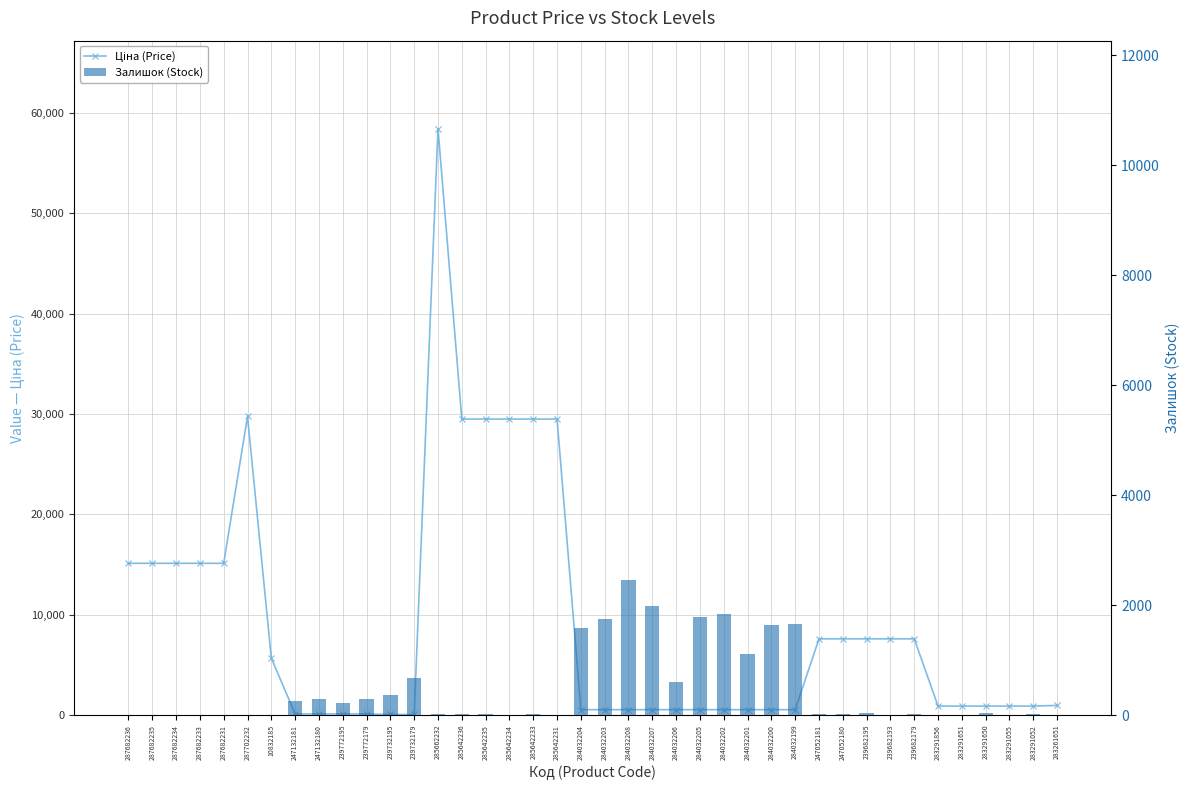

What are all the series names shown in the legend?

Ціна (Price), Залишок (Stock)